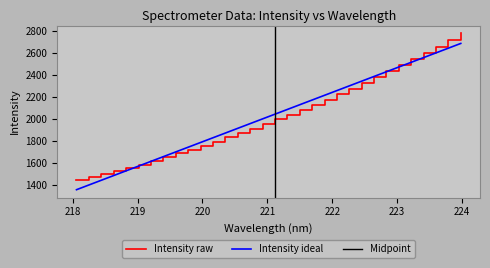

What is the lowest value of the Intensity raw series?

1441.3